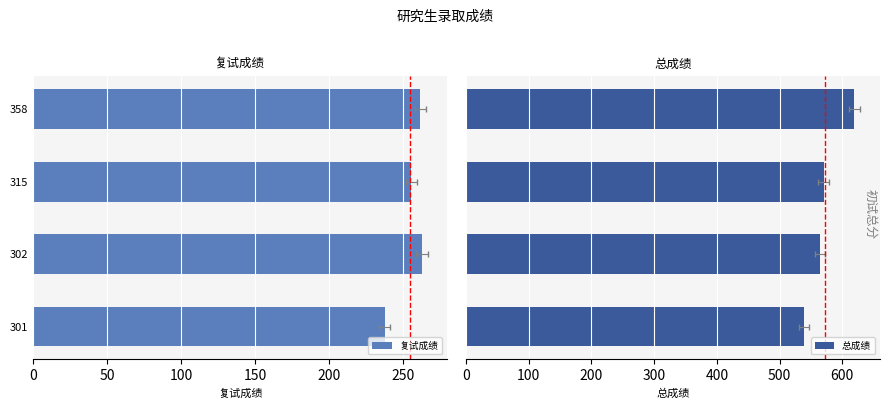

Reading left to right, list all the values displayed in this chart.

复试成绩: 261.6	255.5	262.5	237.5
总成绩: 619.6	570.5	564.5	538.5